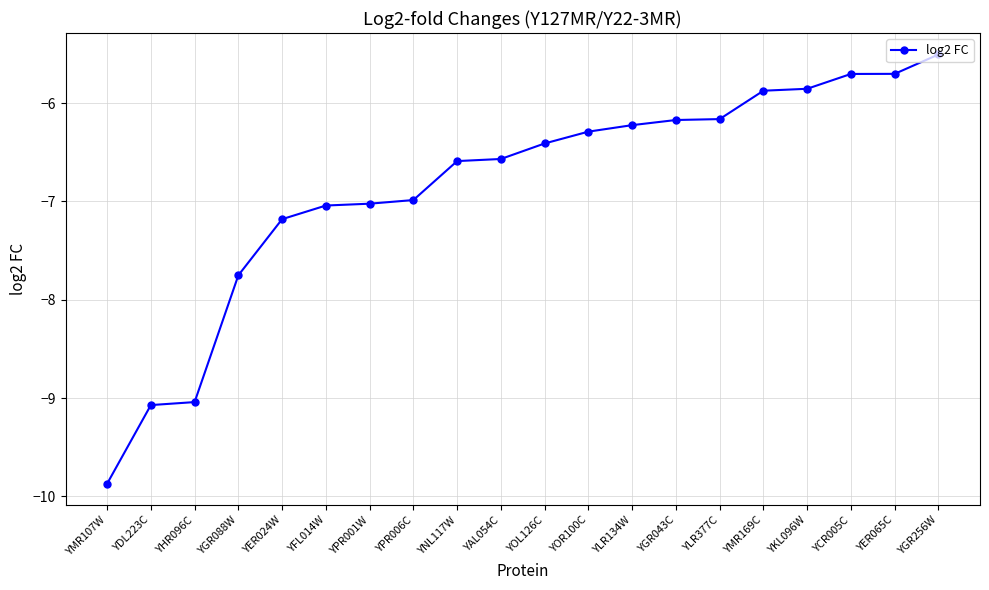

What value does the data have at YGR043C?

-6.2